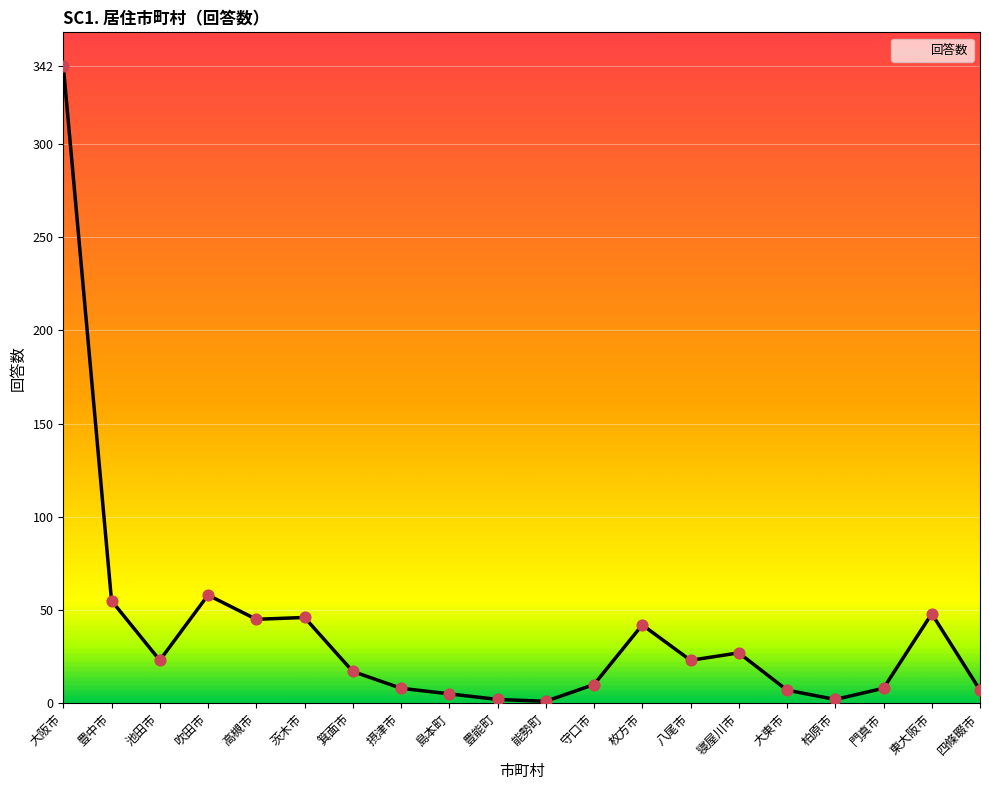

What is the change in value from 島本町 to 八尾市?

+18